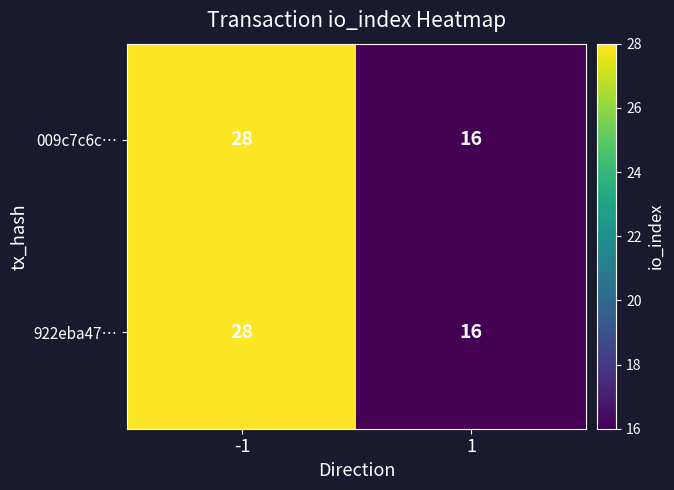

Is it true that 922eba47… equals 23 at 1?

False